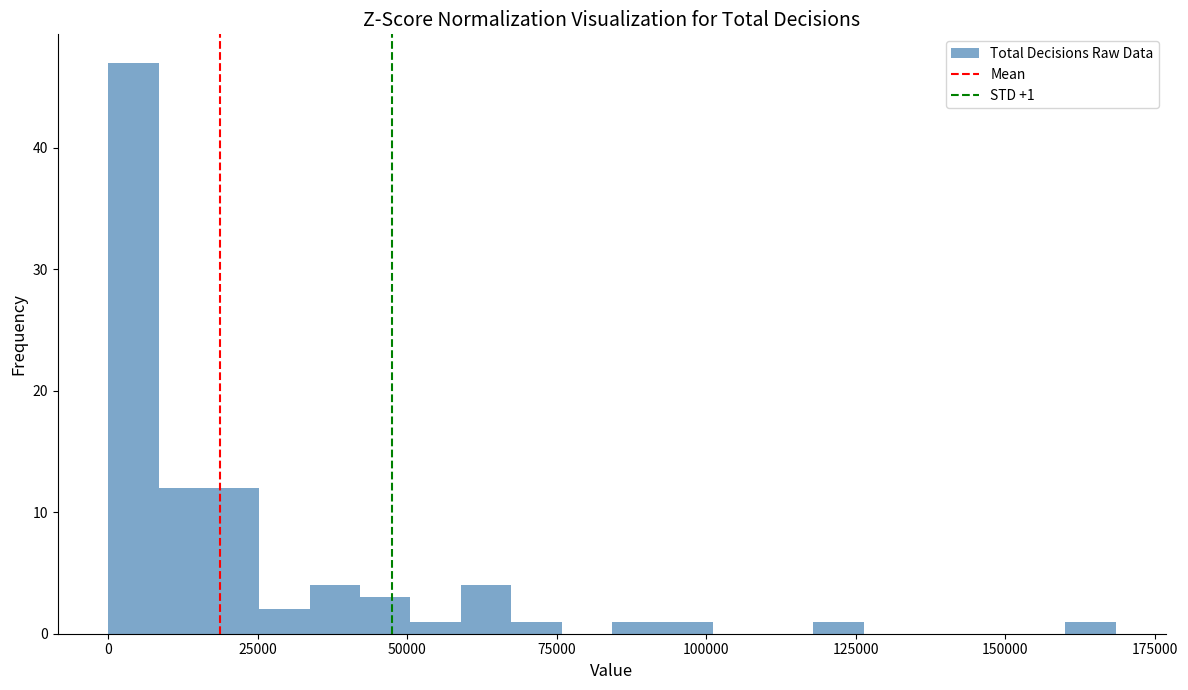

Read against the x-axis, roughly where is the centre of the tallest bar?

5000